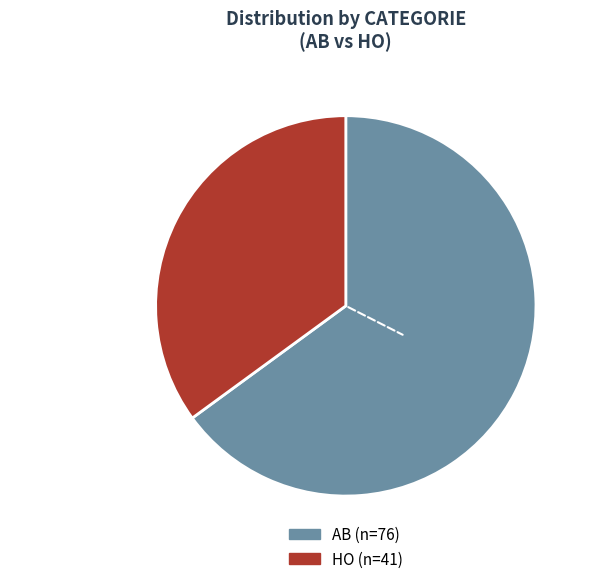

Is HO the majority of the pie?

No